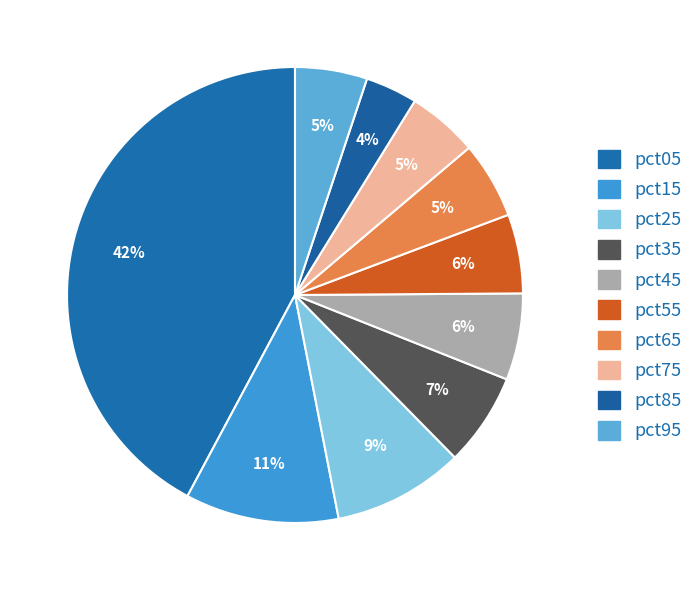

How much of the chart is everything except pct05?

57.8%